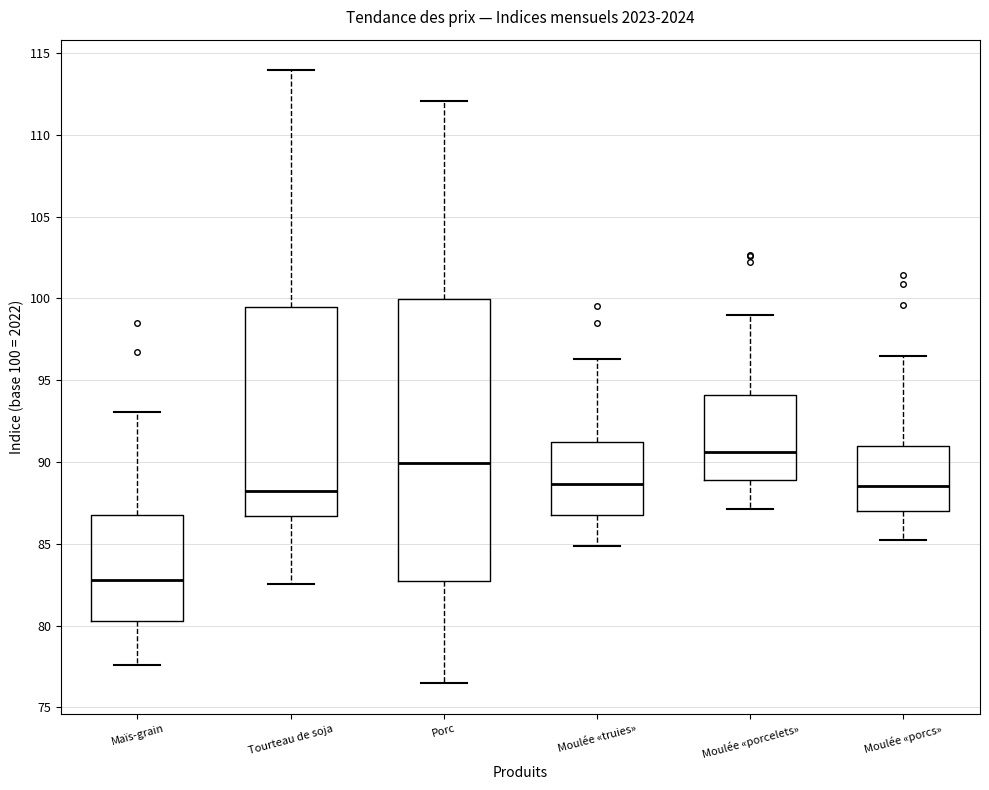

Reading left to right, transcribe this box plot: for each box, give where its median line is, the range the box spans, and where its two whiskers end, as read against the y-axis. The values are not printed on the chart, so give them approximately, as read against the axis.

Maïs-grain: median 83.0, box 80.5 to 86.5, whiskers 77.5 to 93.0
Tourteau de soja: median 88.0, box 86.5 to 99.5, whiskers 82.5 to 114.0
Porc: median 90.0, box 82.5 to 100.0, whiskers 76.5 to 112.0
Moulée «truies»: median 88.5, box 86.5 to 91.0, whiskers 85.0 to 96.5
Moulée «porcelets»: median 90.5, box 89.0 to 94.0, whiskers 87.0 to 99.0
Moulée «porcs»: median 88.5, box 87.0 to 91.0, whiskers 85.0 to 96.5